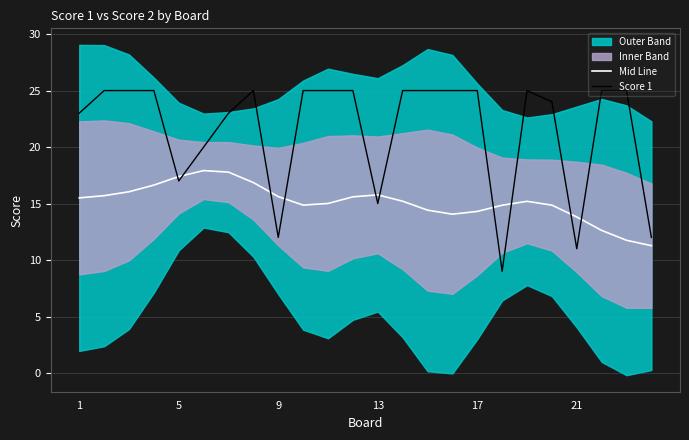

What is the maximum value for Mid Line?

17.9